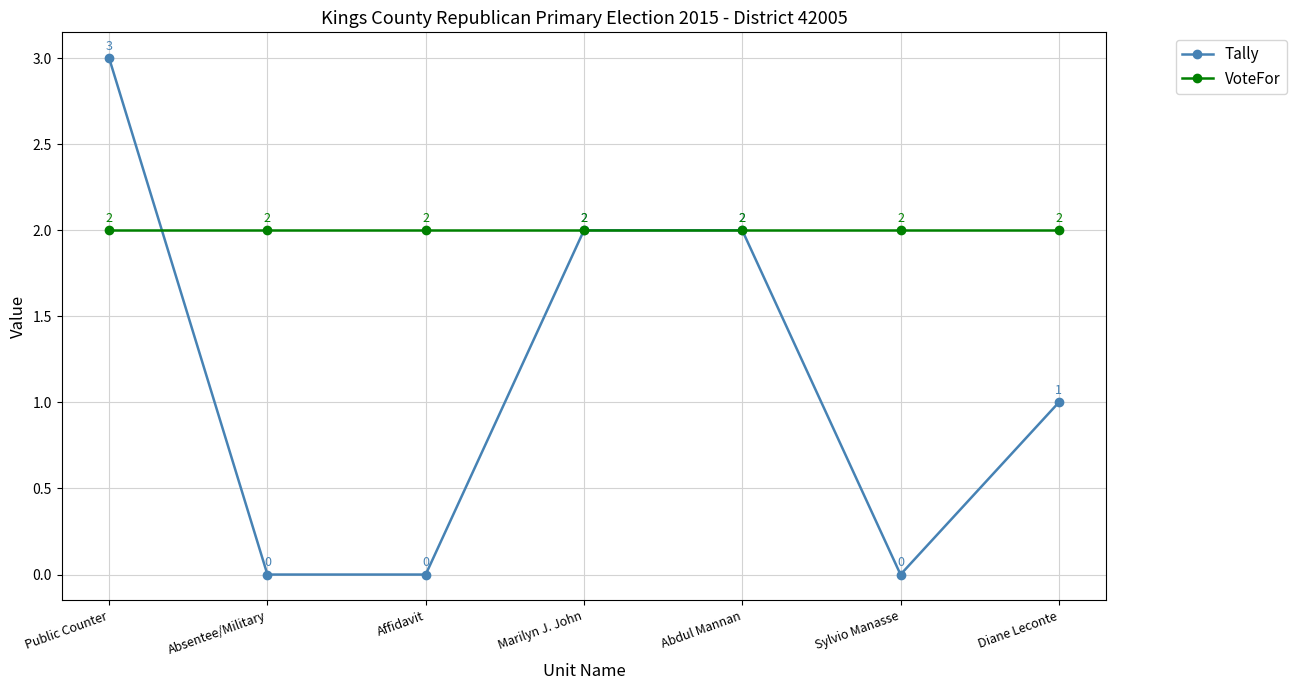

Which series has the largest range (max minus min)?

Tally